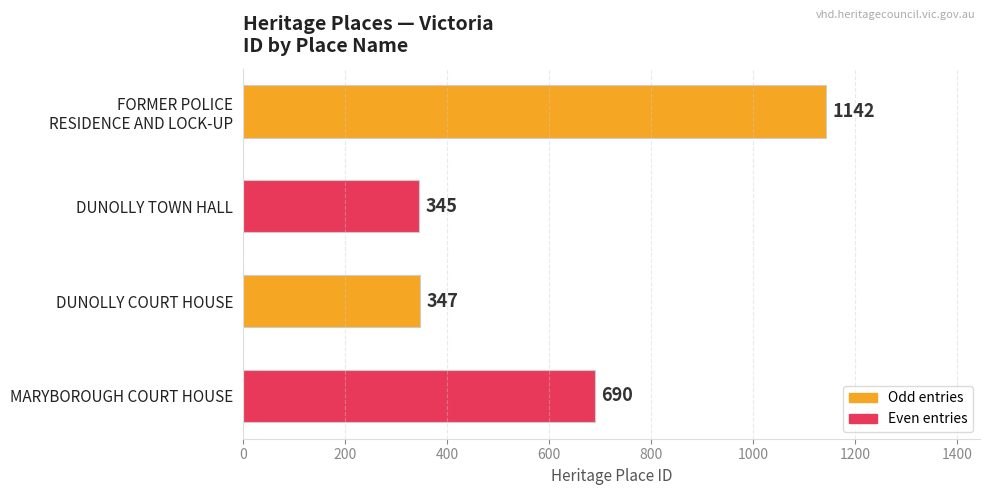

Rank the categories by value from lowest to highest.

DUNOLLY TOWN HALL, DUNOLLY COURT HOUSE, MARYBOROUGH COURT HOUSE, FORMER POLICE
RESIDENCE AND LOCK-UP